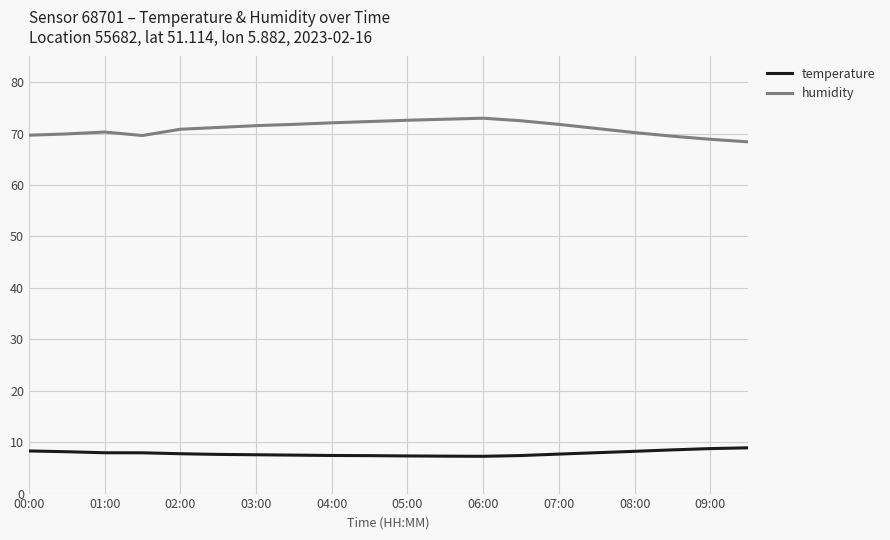

Which series has the largest total across all categories?

humidity